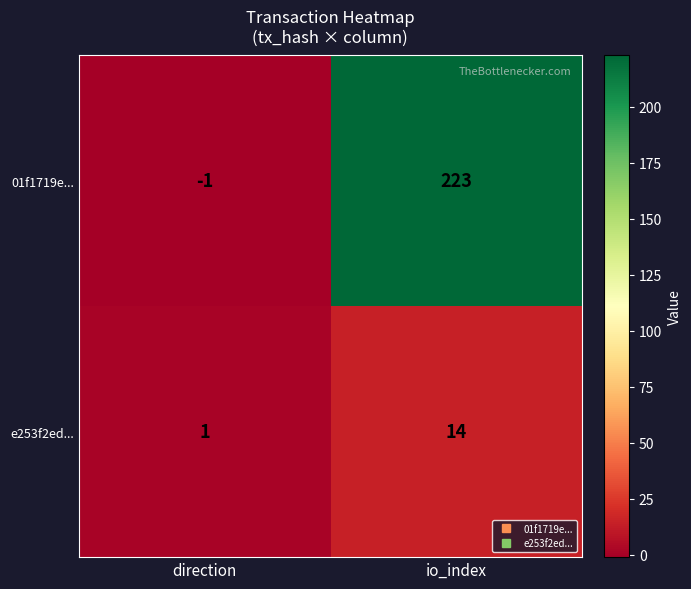

What is the sum of all e253f2ed... values?

15